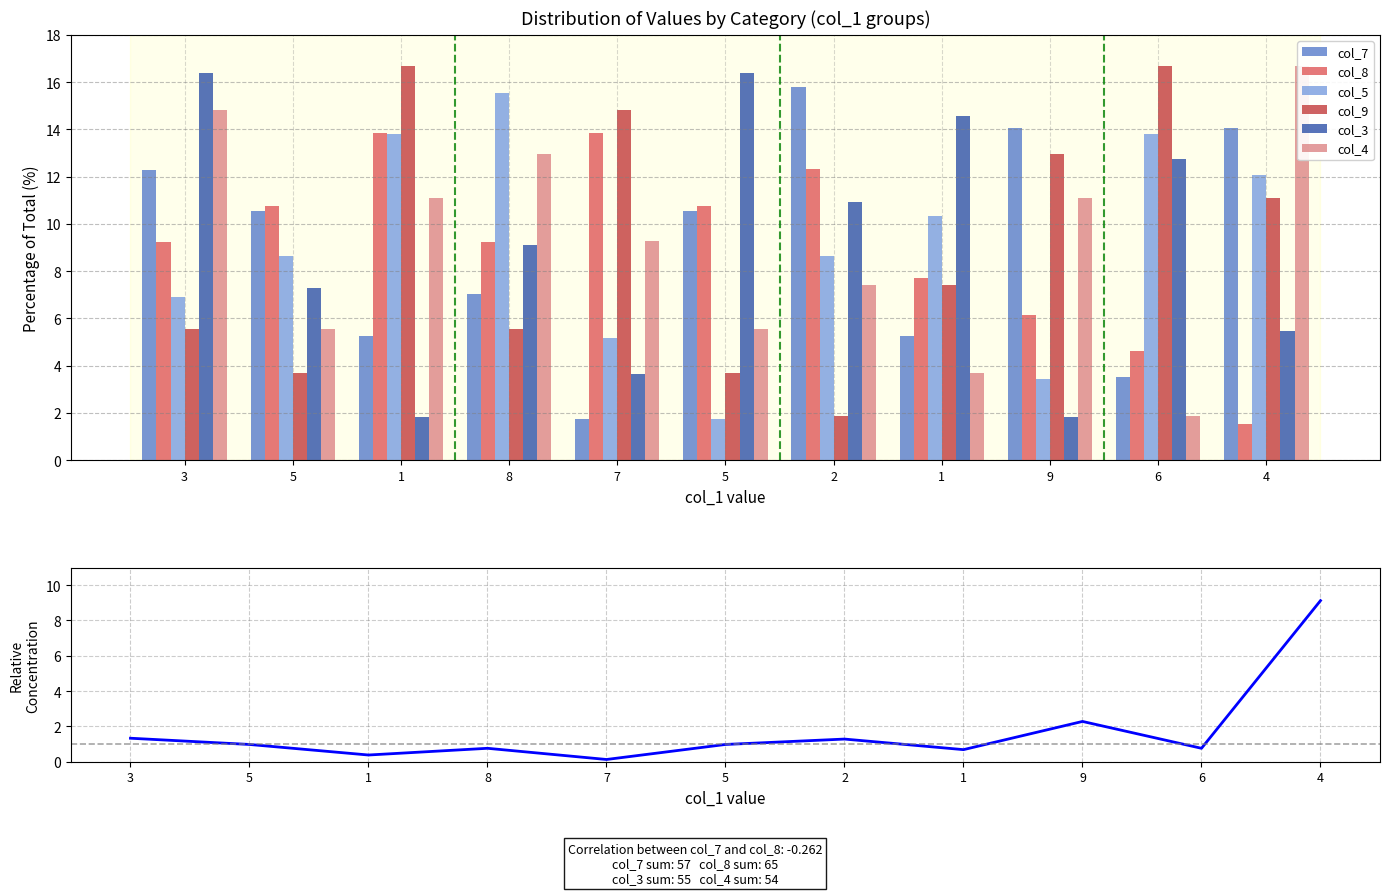

Are the bars horizontal?

No